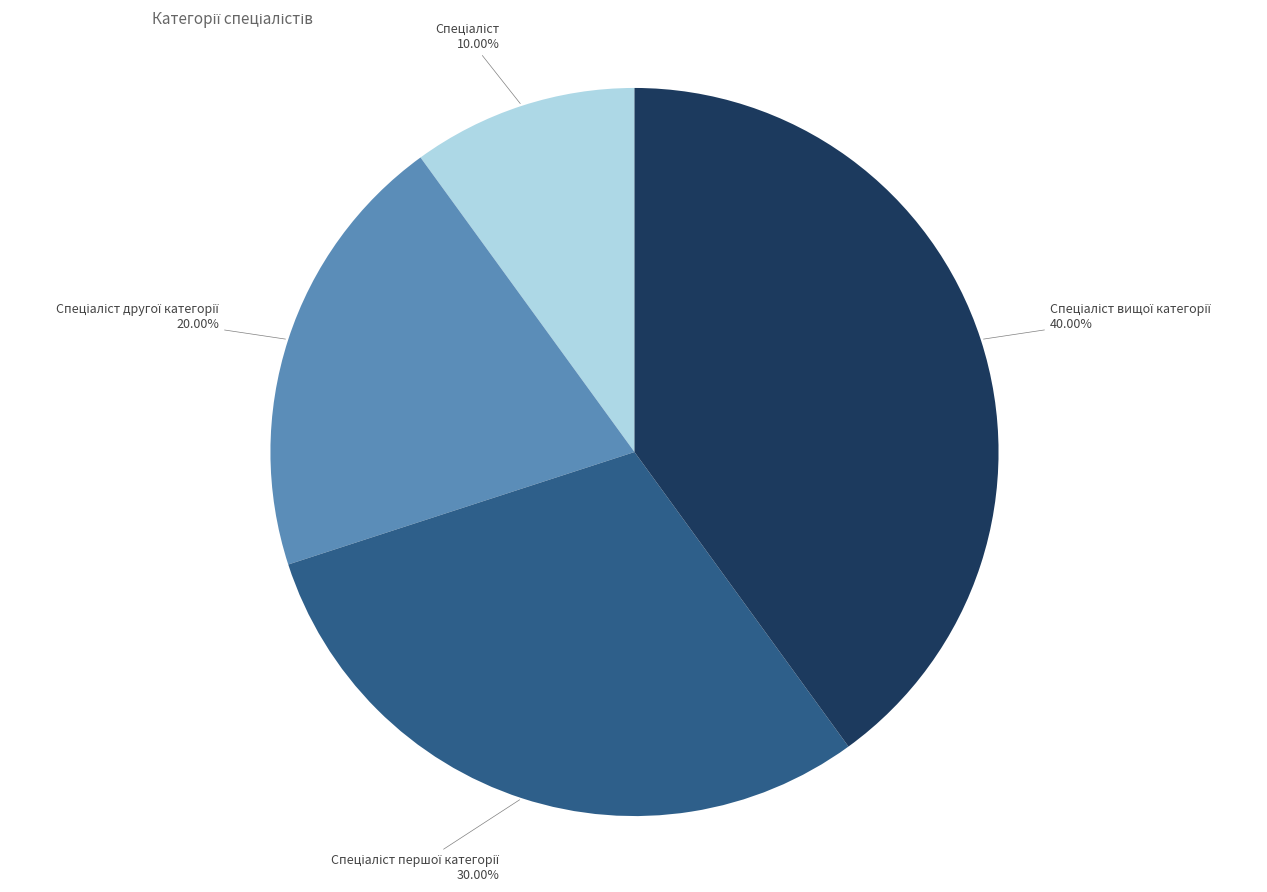

Is there a majority slice in this chart?

No